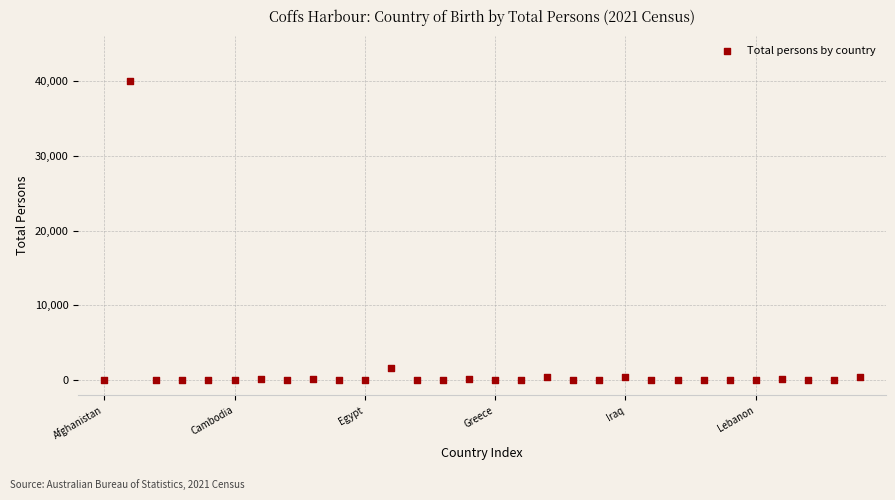

What is the range of Y values (max minus min)?

39961